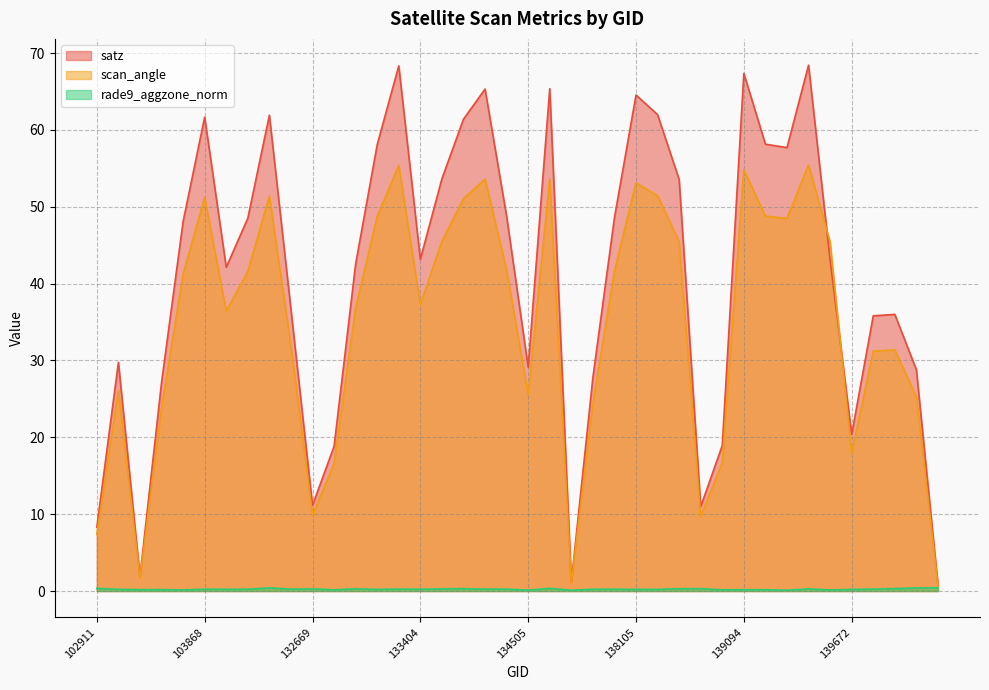

Which series has the widest spread of values?

satz